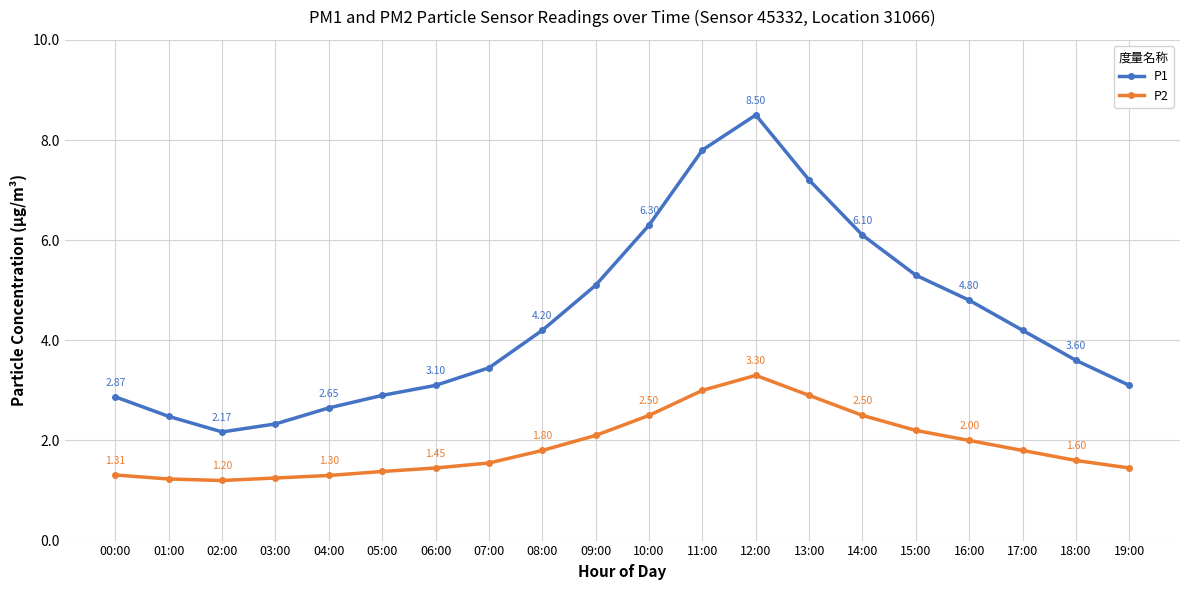

Where is the first local maximum for P2?

12:00